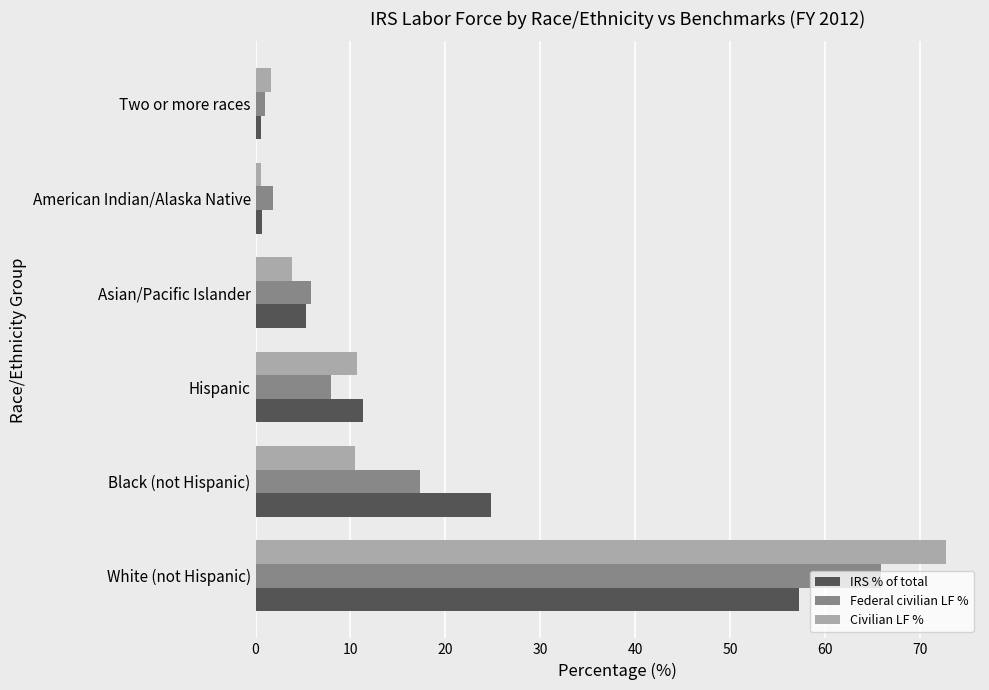

List the series in order of their peak value, lowest first.

IRS % of total, Federal civilian LF %, Civilian LF %